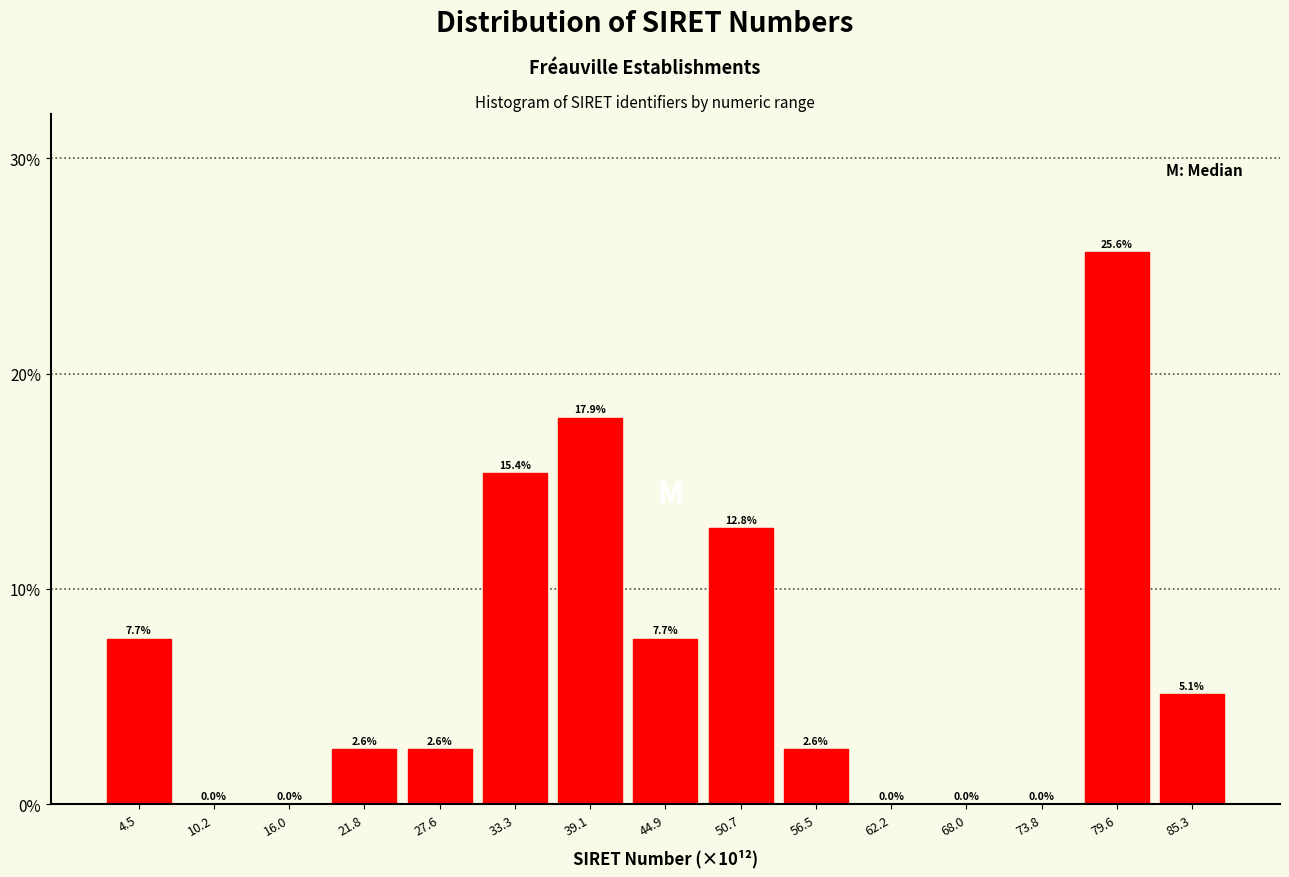

How tall is the bar that spans 77 to 82 on the x-axis? The bar edges are not printed on the chart, so give them approximately, as read against the axis.

25.6